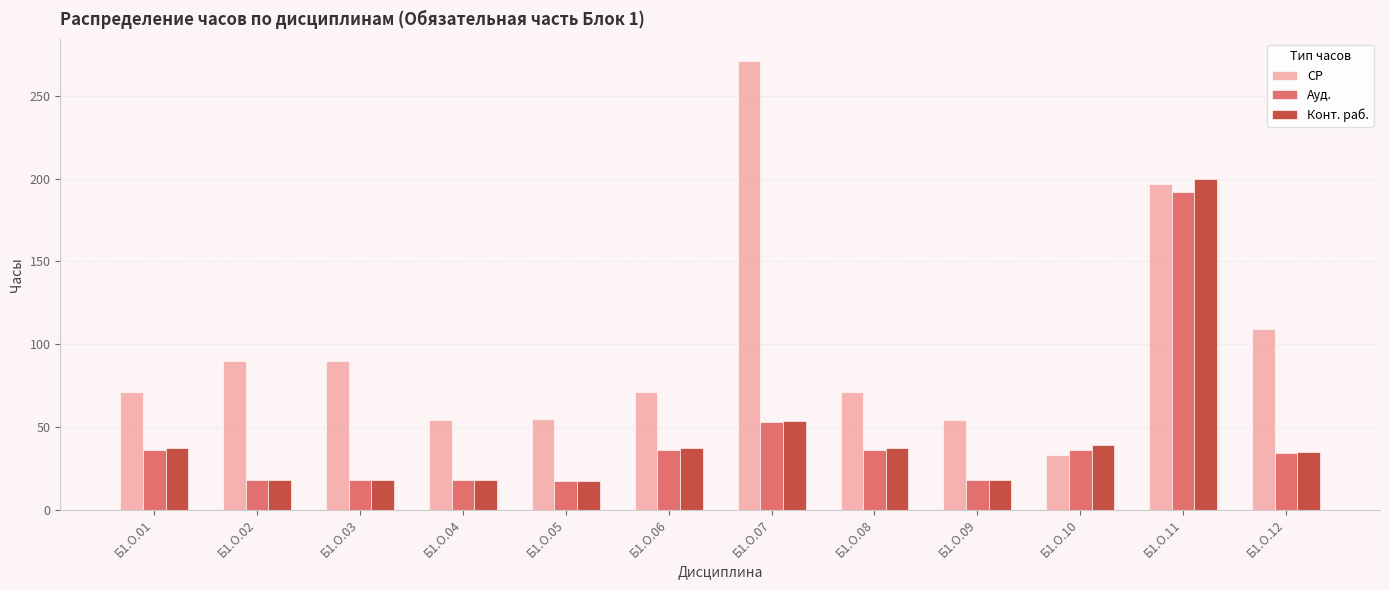

How many data points does each series have?

12